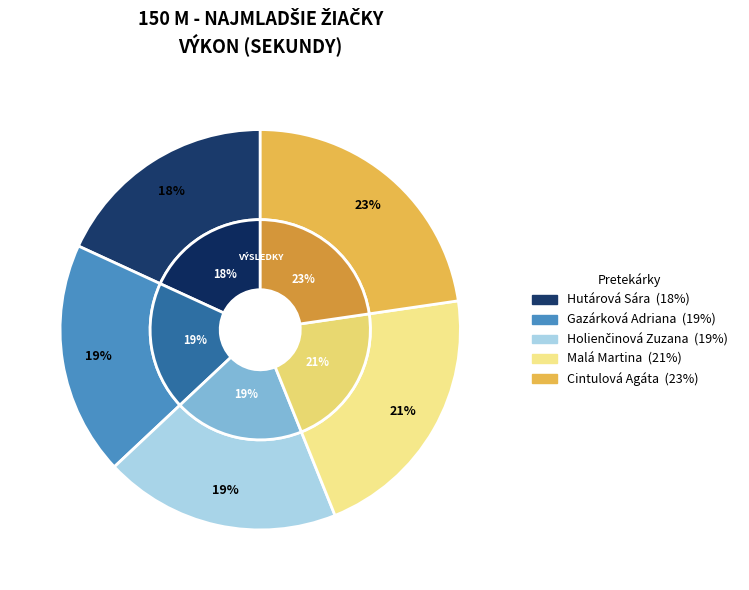

Which category has the biggest portion of the pie?

Cintulová Agáta